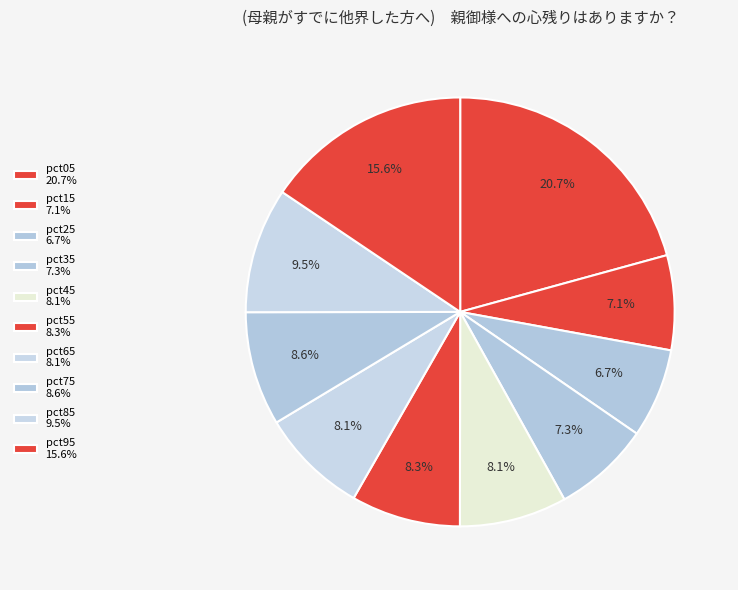

Rank the categories by value from highest to lowest.

pct05, pct95, pct85, pct75, pct55, pct65, pct45, pct35, pct15, pct25